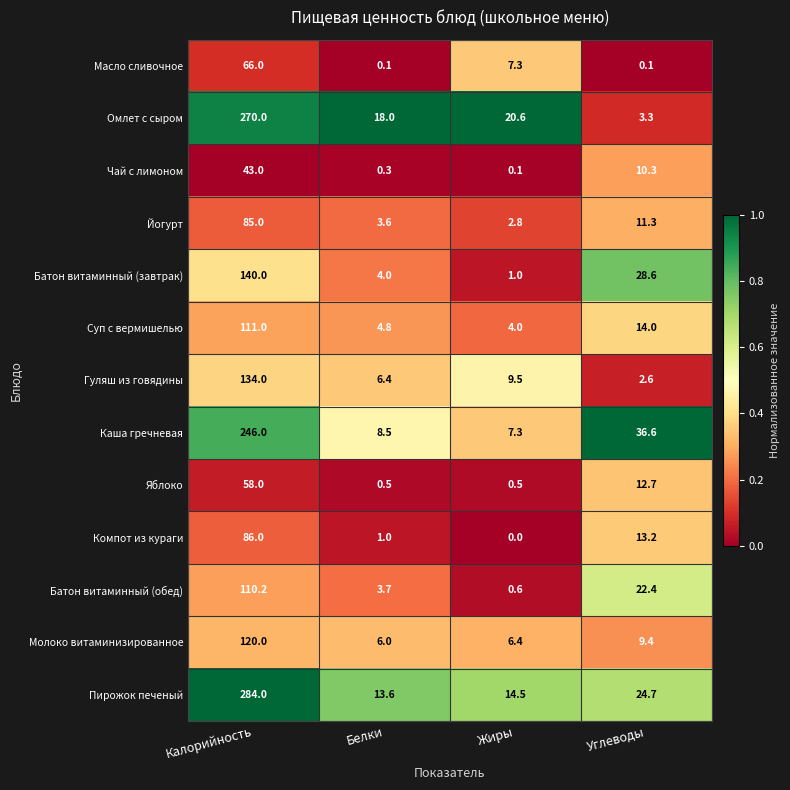

Where does the Пирожок печеный series first go above 24?

Калорийность